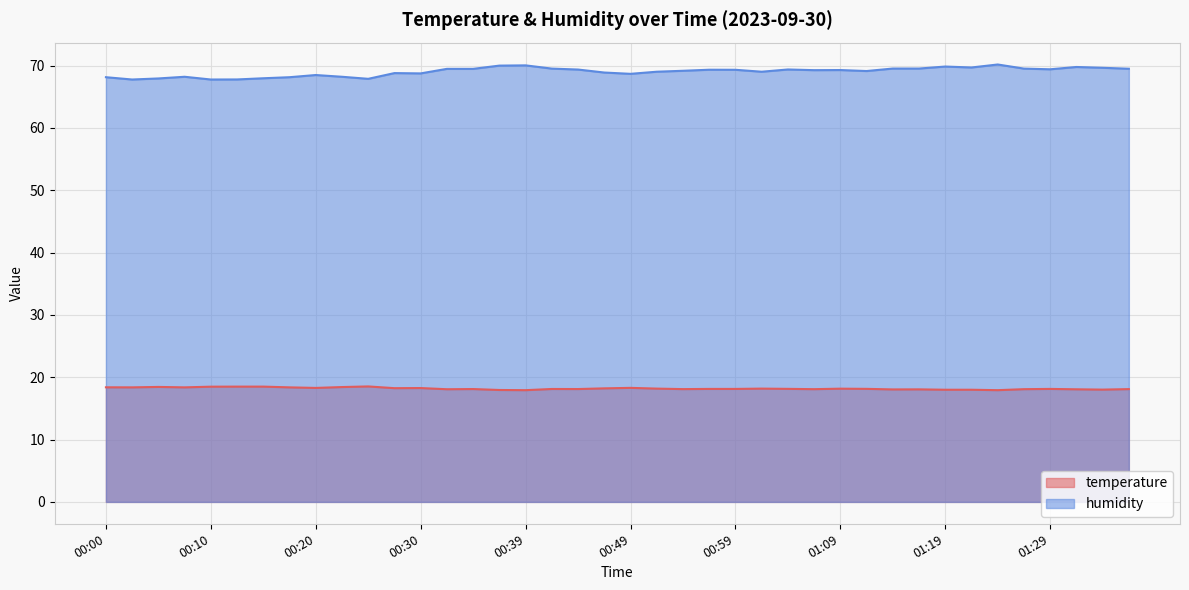

Where is the first local maximum for temperature?

00:05